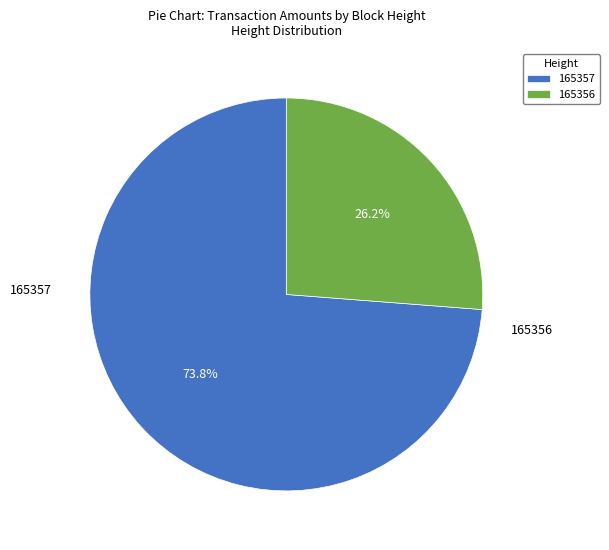

What portion of the pie excludes 165357?

26.2%